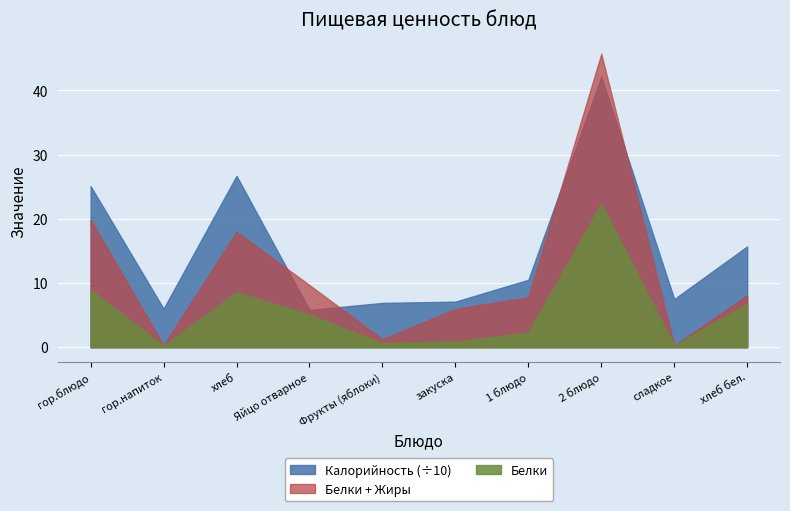

Is the value of Белки at гор.блюдо greater than the value of Жиры at 1 блюдо?

Yes